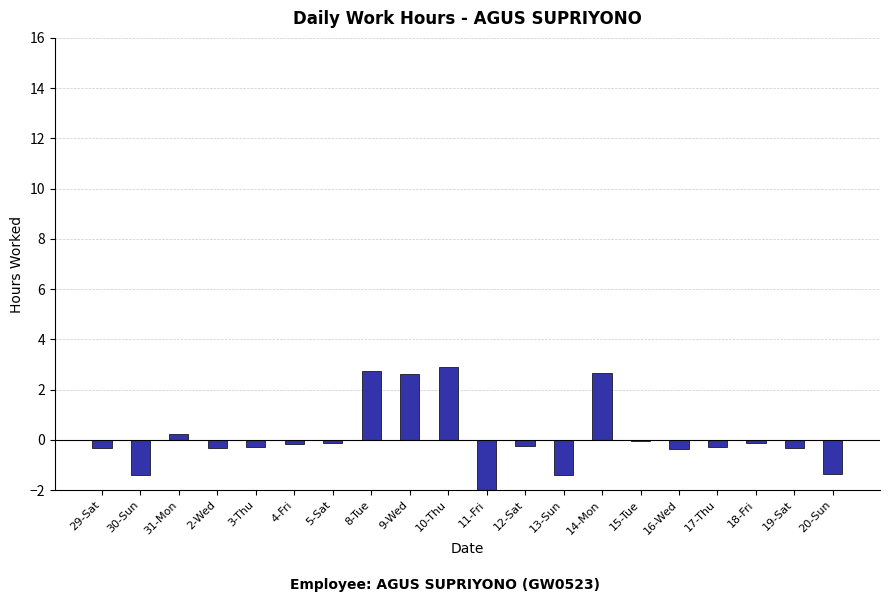

What is the difference between the second highest and minimum values?

14.2